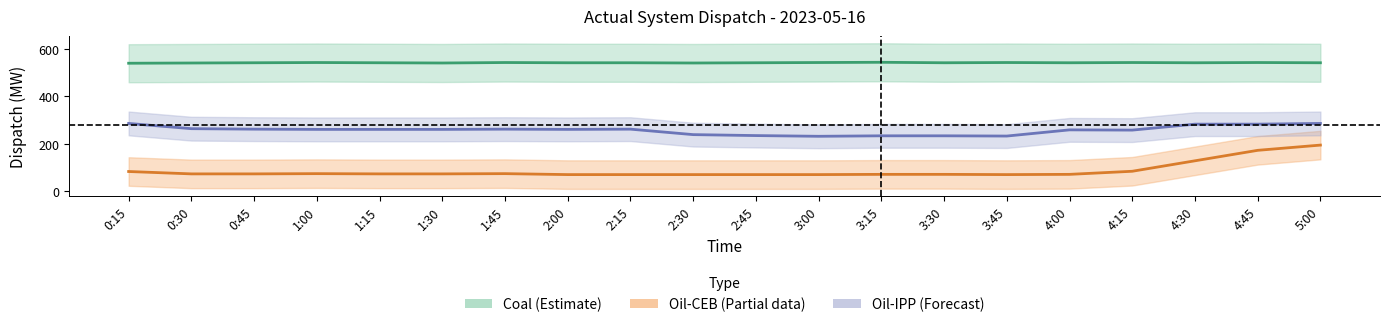

Reading right to left, extract all data points from this chart.

Coal: 5:00=541	4:45=542	4:30=541	4:15=542	4:00=541	3:45=542	3:30=541	3:15=543	3:00=542	2:45=541	2:30=540	2:15=541	2:00=541	1:45=542	1:30=540	1:15=541	1:00=542	0:45=541	0:30=540	0:15=539
Oil- CEB owned: 5:00=195	4:45=173	4:30=129	4:15=85	4:00=72	3:45=71	3:30=72	3:15=72	3:00=71	2:45=71	2:30=71	2:15=71	2:00=71	1:45=75	1:30=74	1:15=74	1:00=75	0:45=74	0:30=74	0:15=84
Oil-IPP owned: 5:00=286	4:45=283	4:30=283	4:15=258	4:00=259	3:45=233	3:30=234	3:15=234	3:00=232	2:45=235	2:30=239	2:15=262	2:00=261	1:45=262	1:30=261	1:15=261	1:00=261	0:45=262	0:30=264	0:15=286